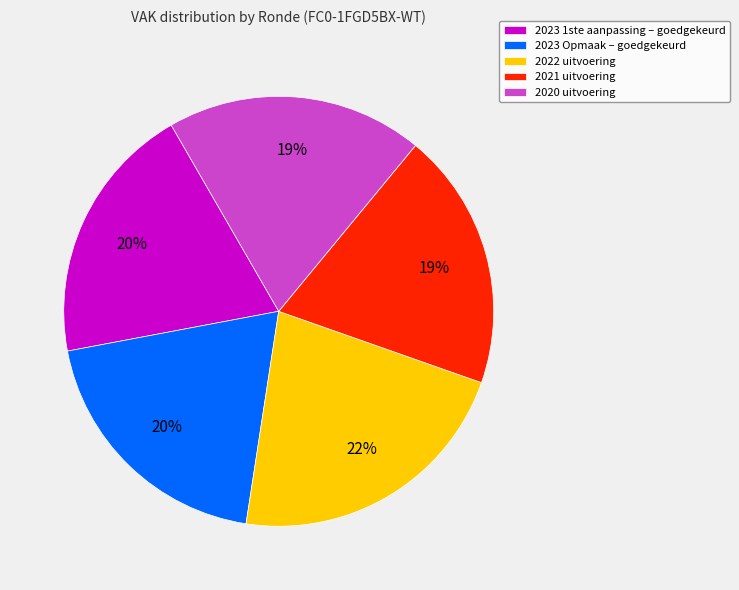

Is the sum of 2022 uitvoering and 2020 uitvoering greater than half?

No